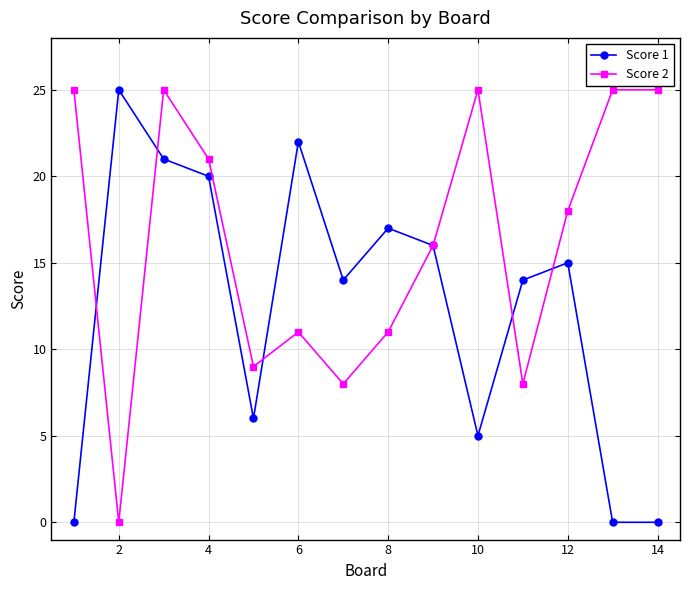

Which series has the largest total across all categories?

Score 2